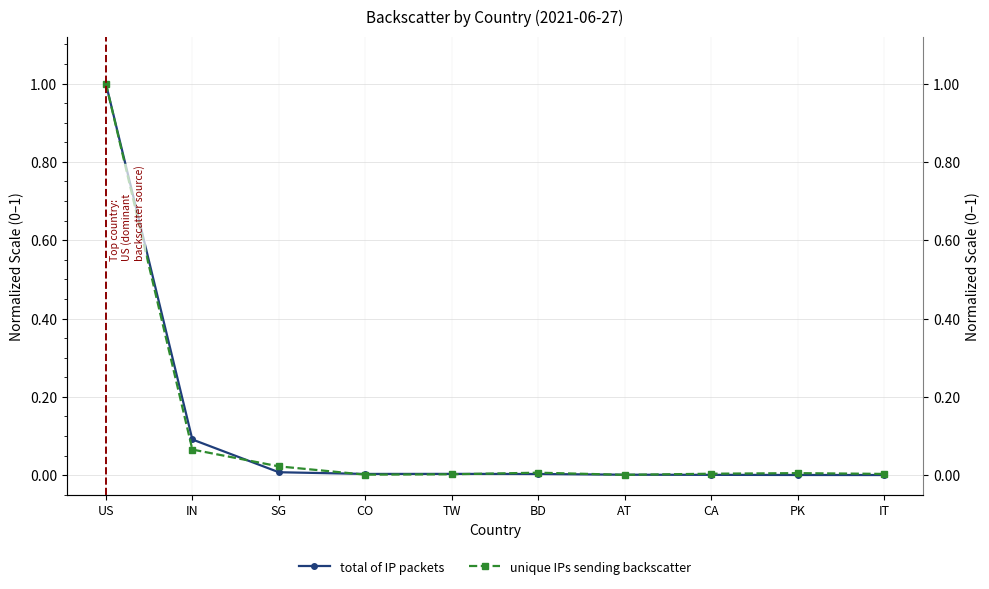

Reading left to right, transcribe all the data shown in this chart.

total of IP packets: 1.0	0.1	0.0	0.0	0.0	0.0	0.0	0.0	0.0	0.0
unique IPs sending backscatter: 1.0	0.1	0.0	0.0	0.0	0.0	0.0	0.0	0.0	0.0